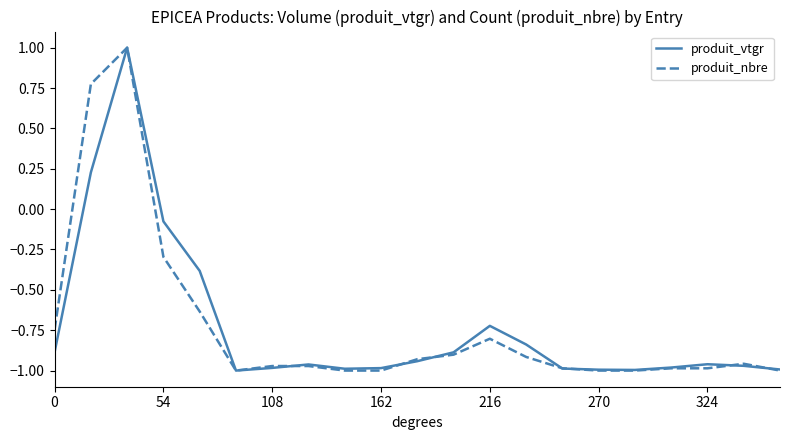

Where is produit_nbre nearest to the value 0?

54